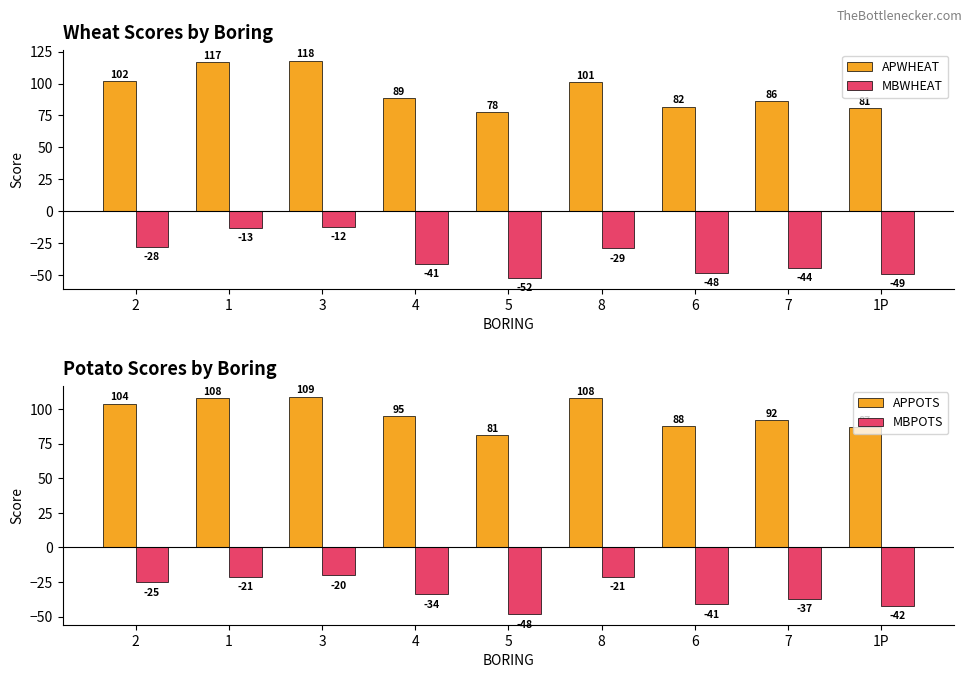

What is the difference between the APPOTS values at 1 and 1P?

21